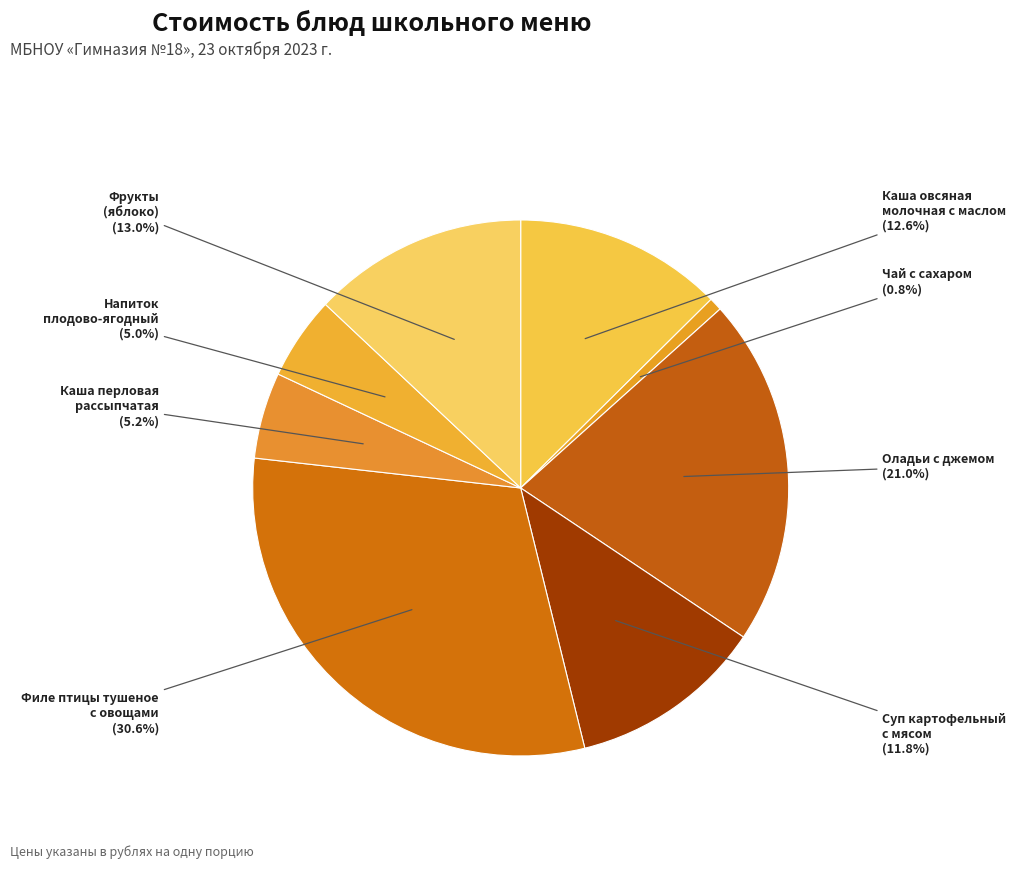

Which category has the smallest portion of the pie?

Чай с сахаром